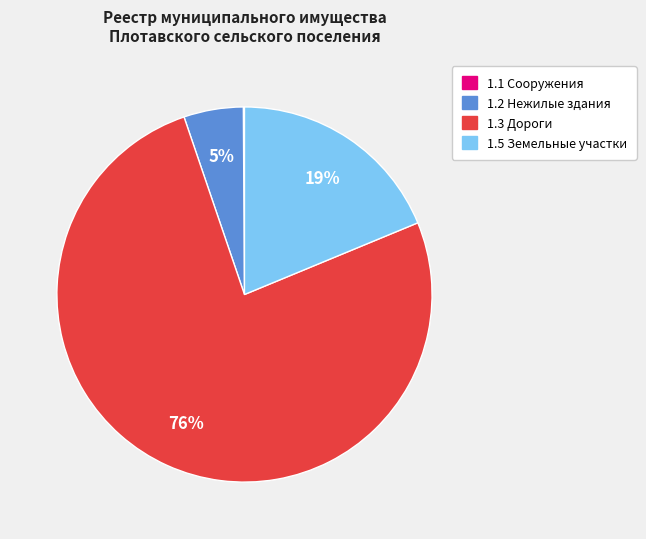

Is it true that 1.3 Дороги is 66% of the pie?

False